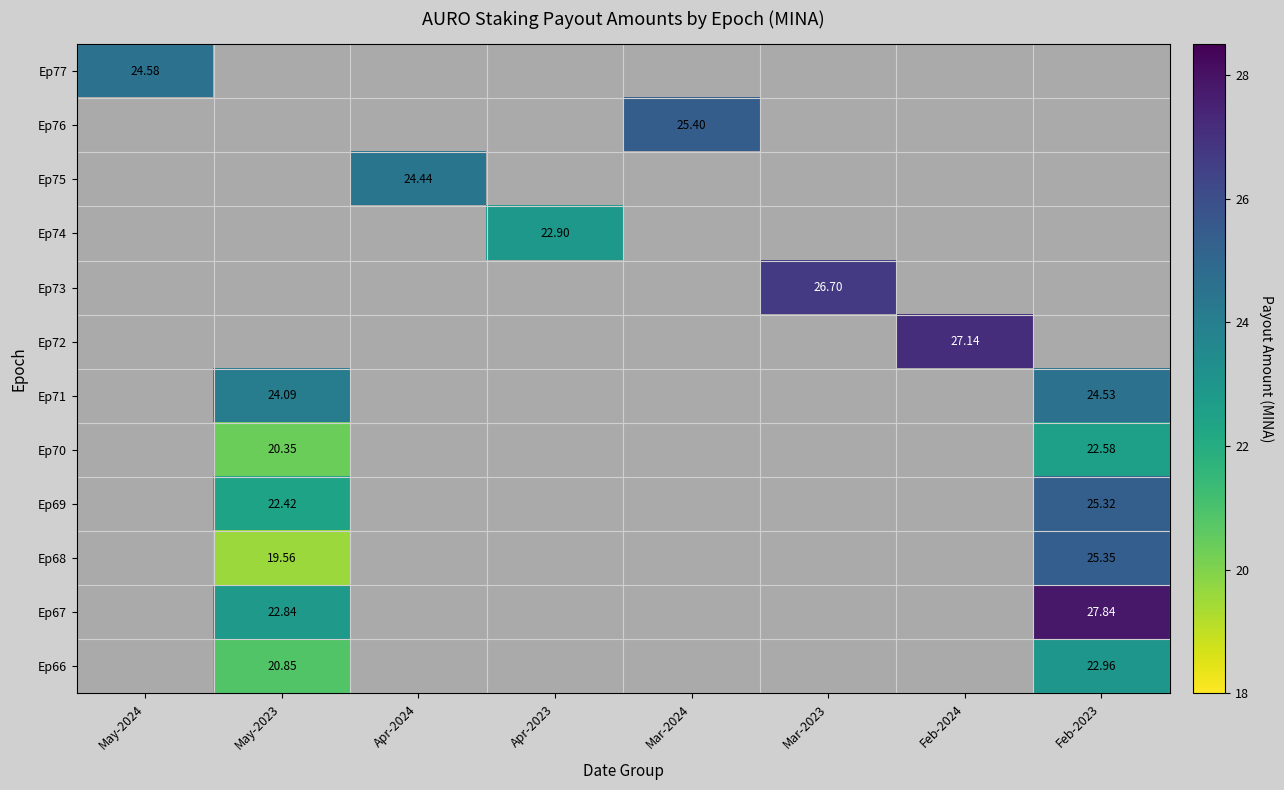

Which label corresponds to the smallest value in the chart?

May-2023